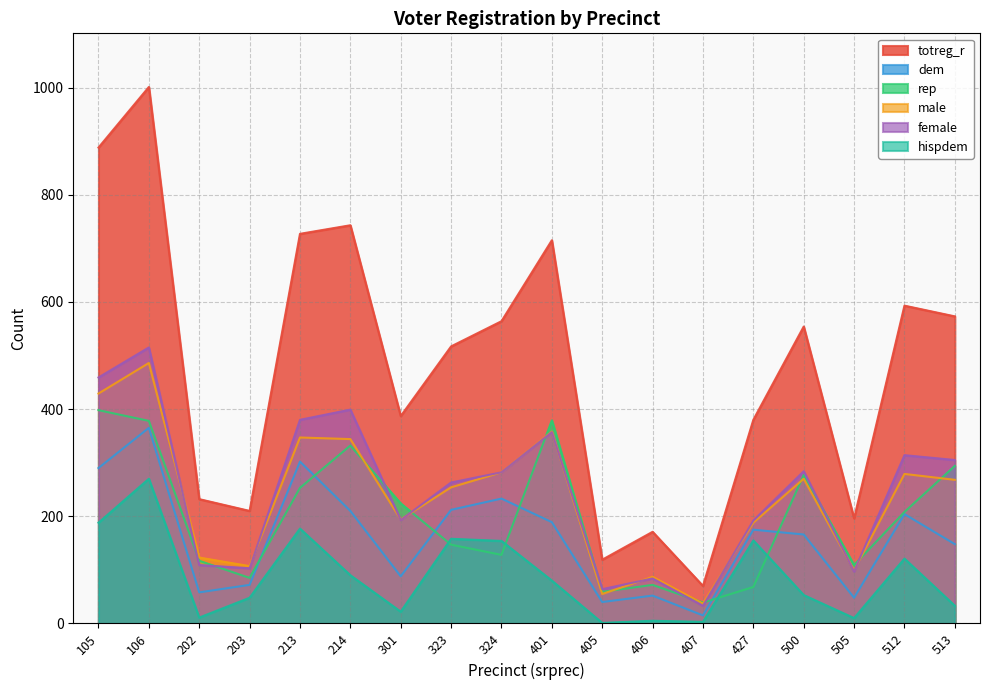

The value of male at 406 is 152. True or false?

False